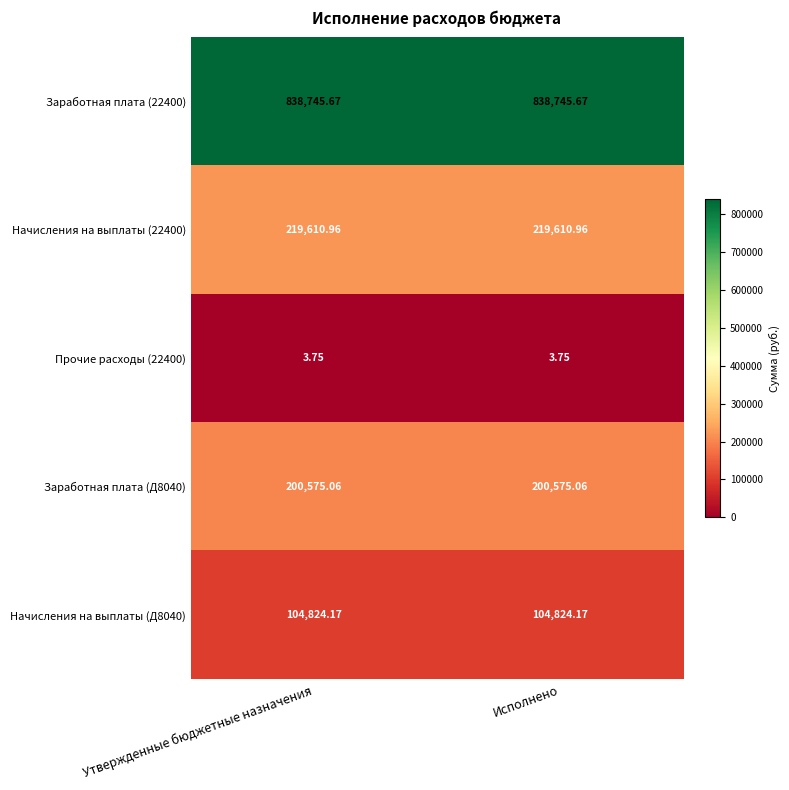

How many data points does each series have?

2